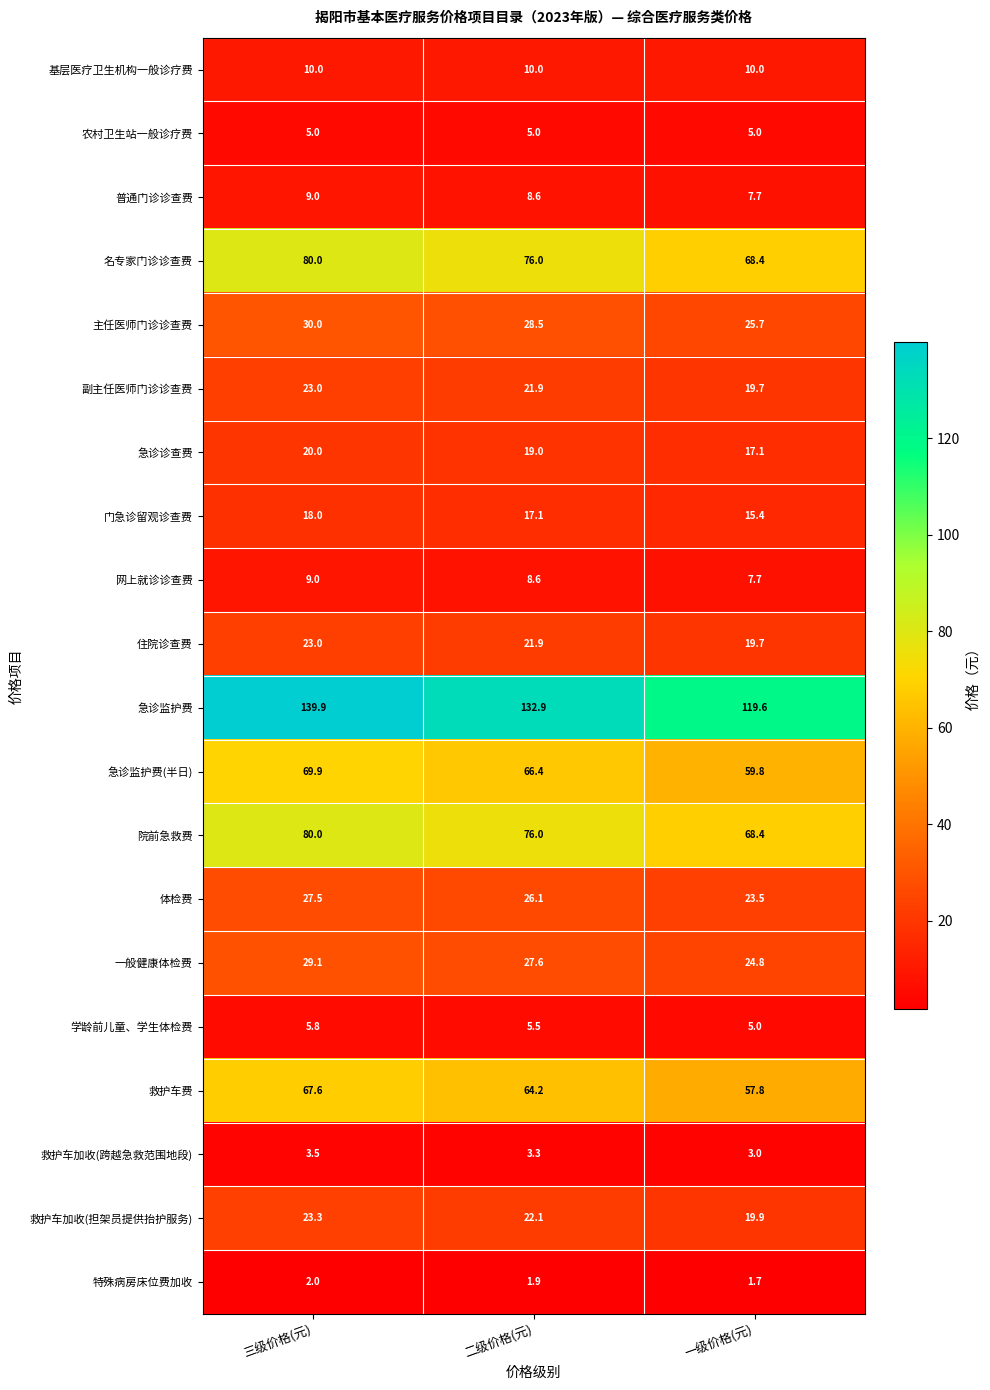

The 一般健康体检费 series shows 27.6 at 二级价格(元). True or false?

True